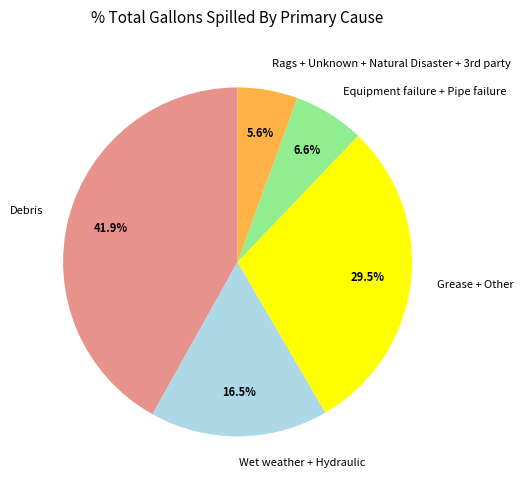

What is the largest slice in the pie chart?

Debris